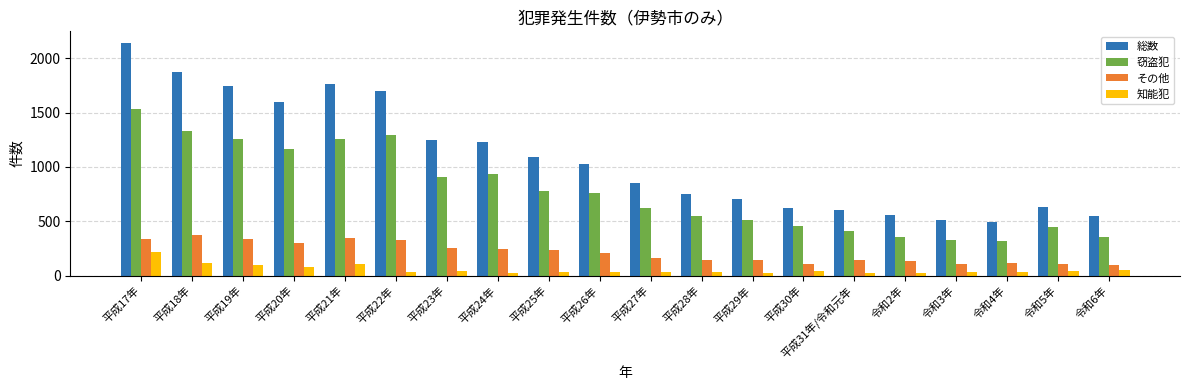

Rank the series by their average value, from highest to lowest.

総数, 窃盗犯, その他, 知能犯